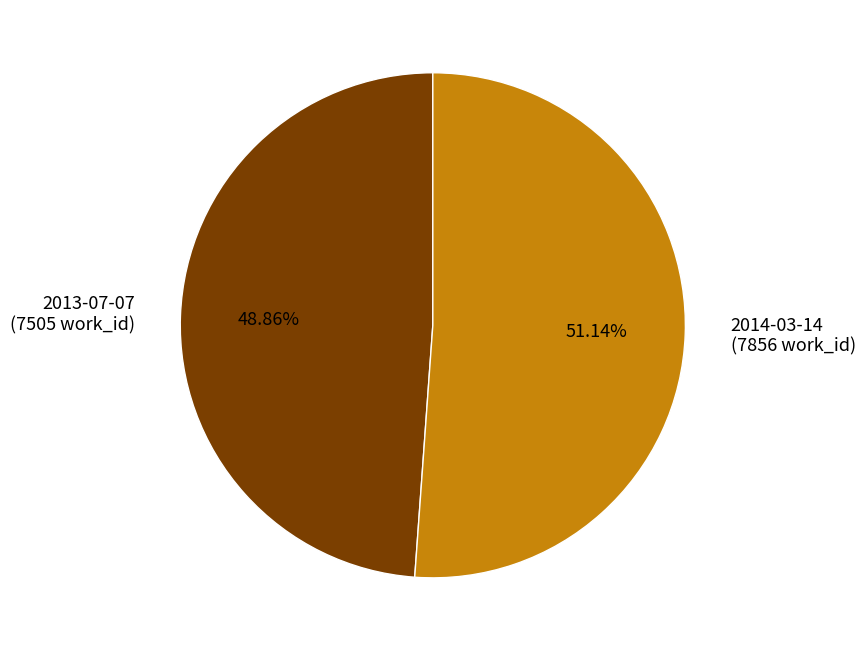

Which slice is the largest?

2014-03-14